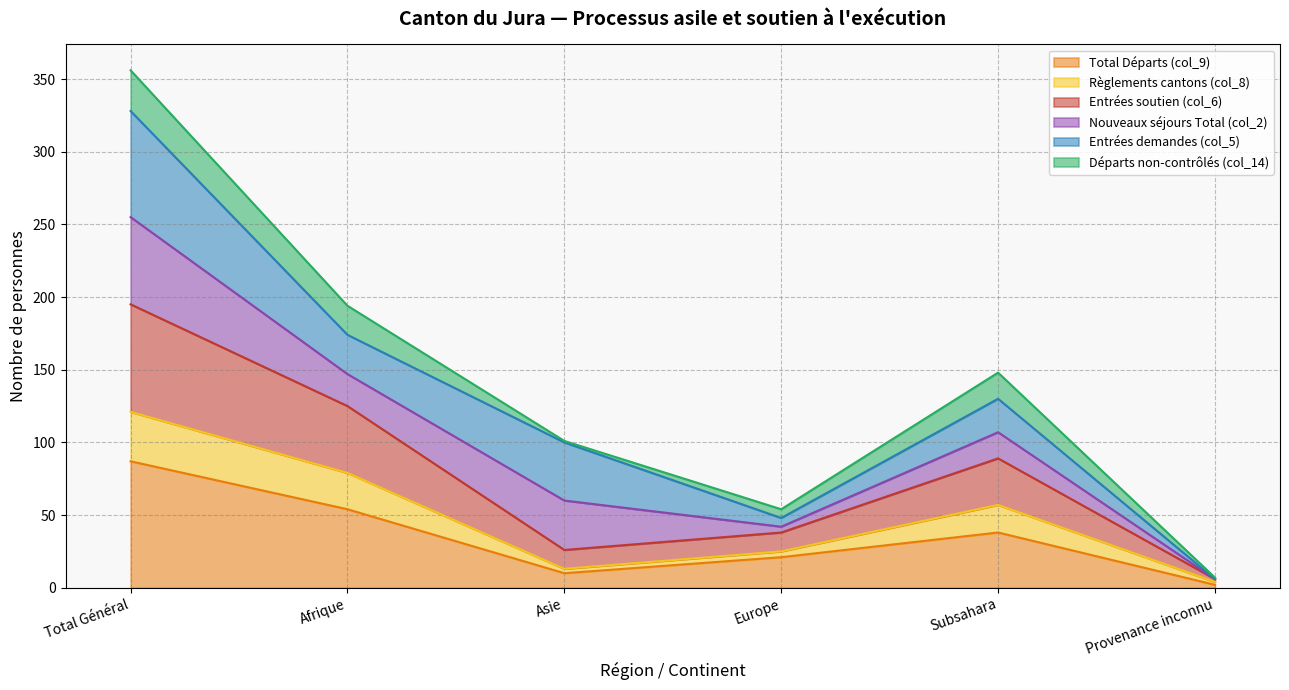

The value of Total Départs (col_9) at Total Général is 31. True or false?

False